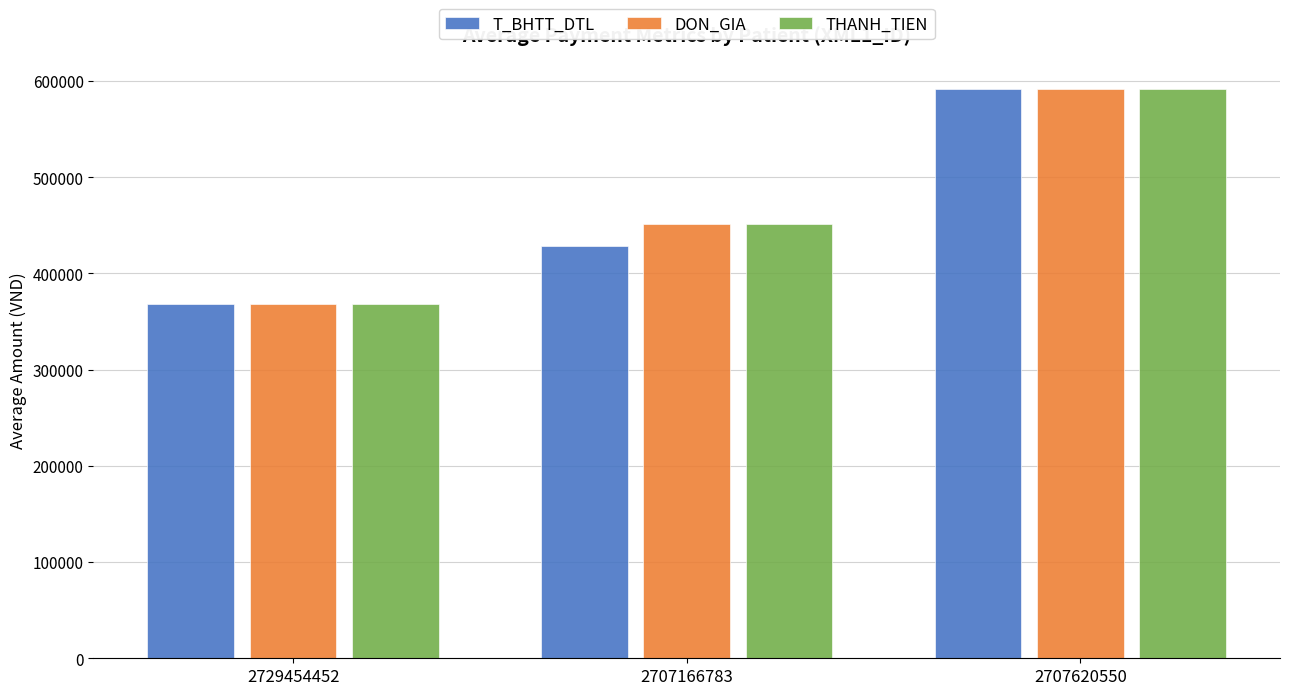

How many distinct data groups are displayed?

3